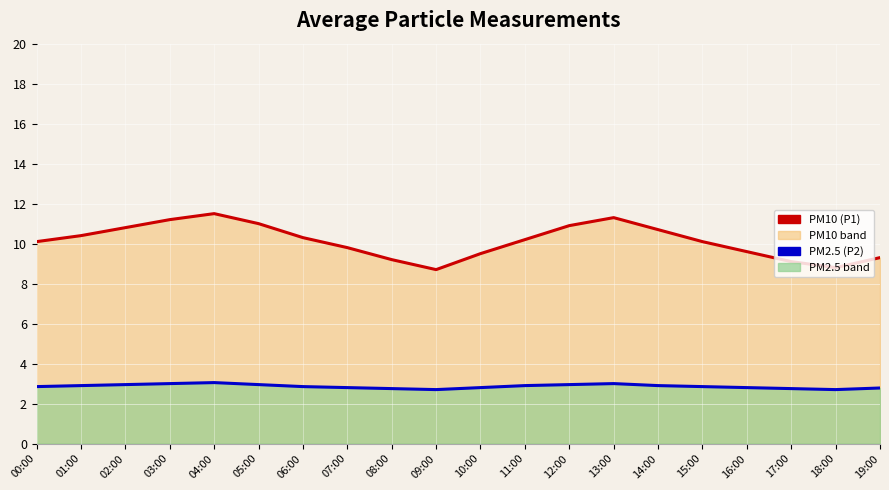

True or false: PM2.5 (P2) and PM10 (P1) cross at least once.

False